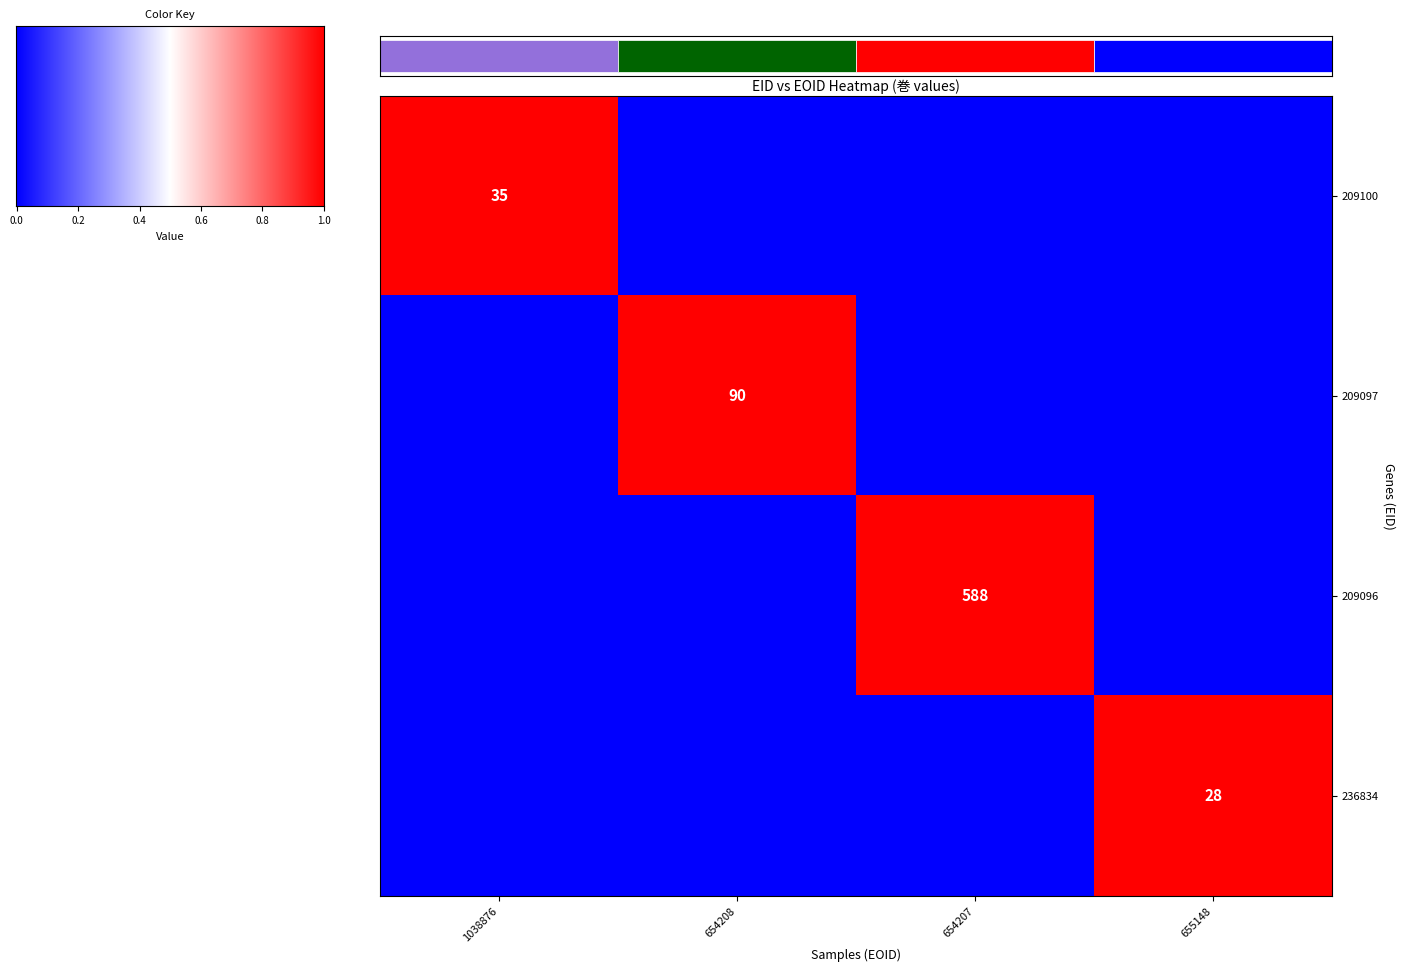

The value of 236834 at 655148 is 13. True or false?

False